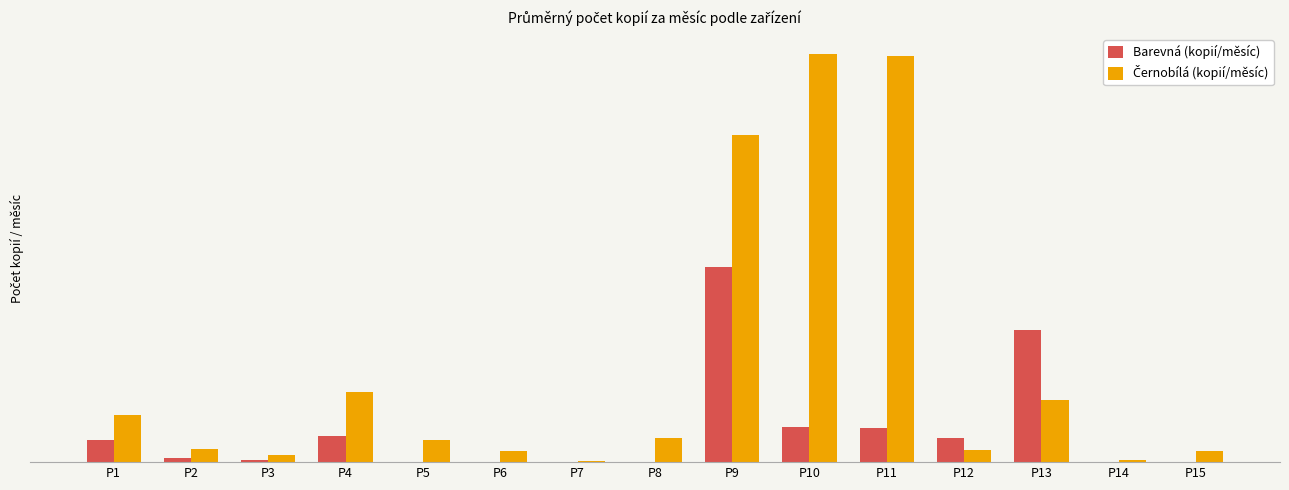

Is it true that Barevná (kopií/měsíc) equals 0 at P15?

True